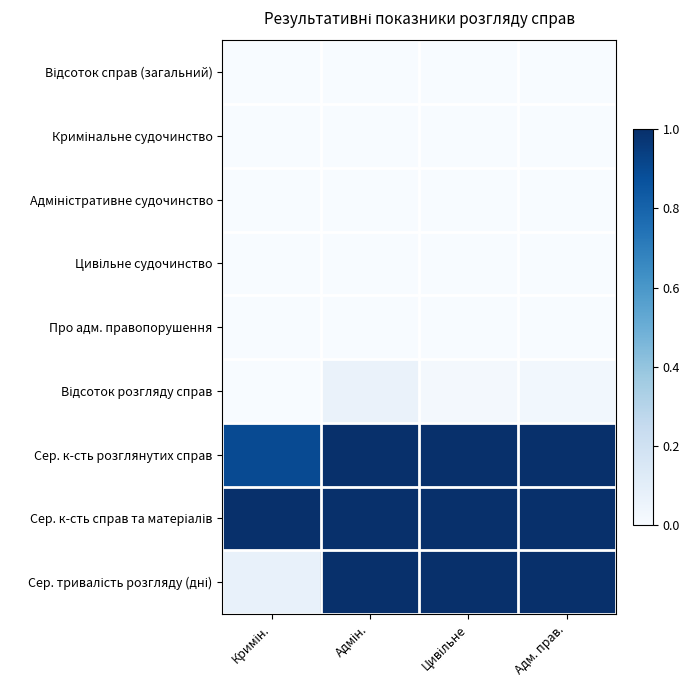

List the series in order of their peak value, highest first.

Сер. к-сть розглянутих справ, Сер. к-сть справ та матеріалів, Сер. тривалість розгляду (дні), Відсоток розгляду справ, Відсоток справ (загальний), Кримінальне судочинство, Цивільне судочинство, Адміністративне судочинство, Про адм. правопорушення